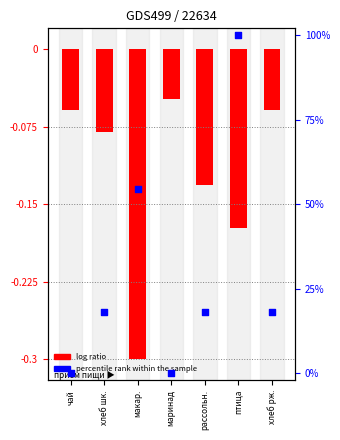

Is the value of Белки at хлеб шк. greater than the value of Калорийность at макар.?

Yes